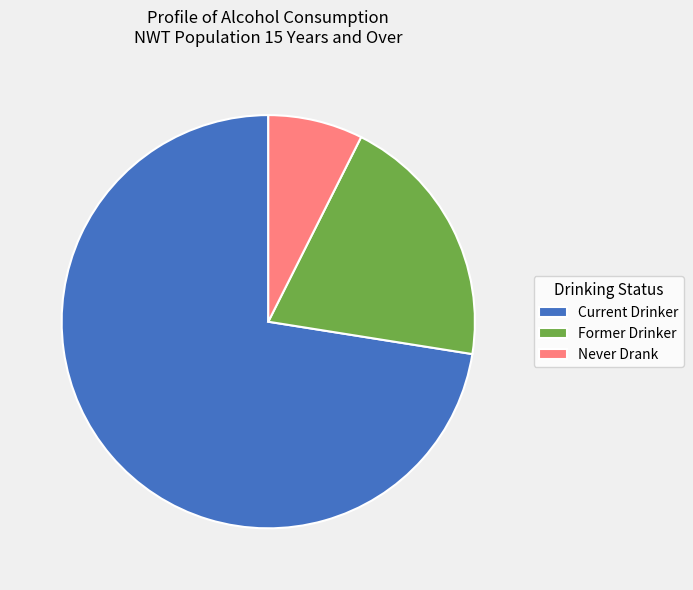

What is the ratio of the value at Current Drinker to the value at Never Drank?

9.8